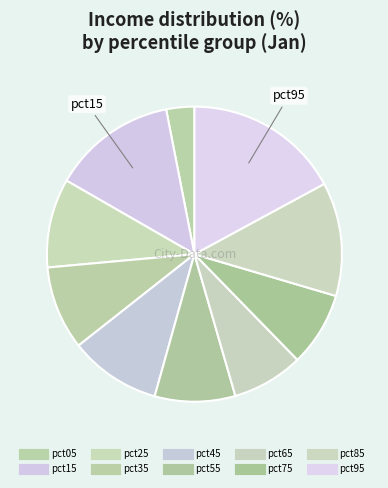

Combined, do pct55 and pct75 account for over 50%?

No